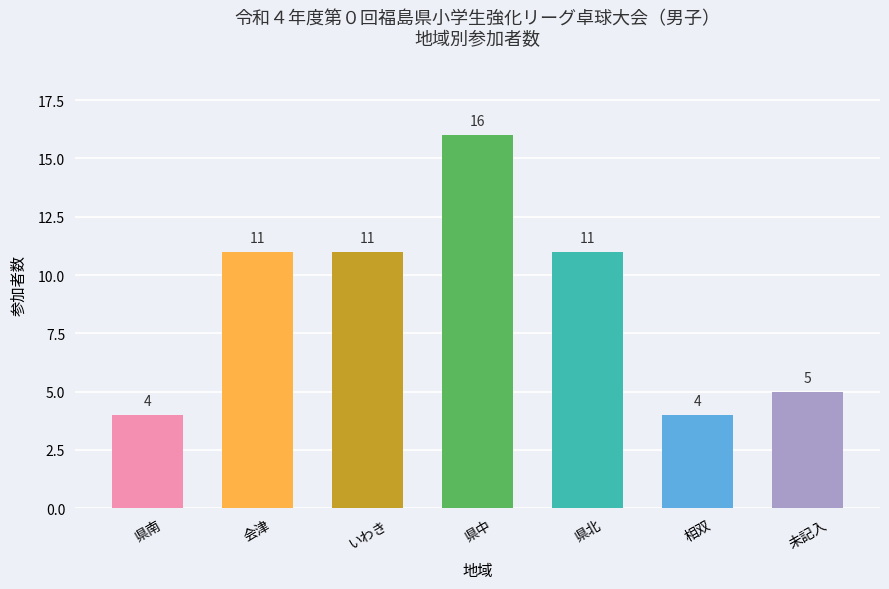

Are the bars grouped side by side (vs. stacked)?

No